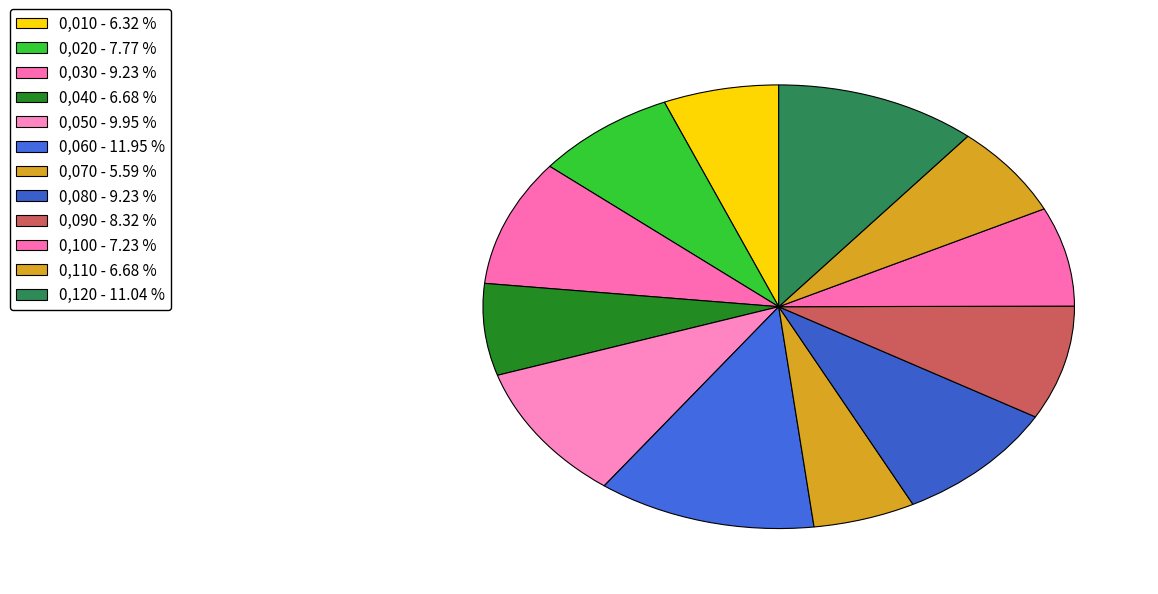

The 0,100 slice represents 7% of the pie. True or false?

True